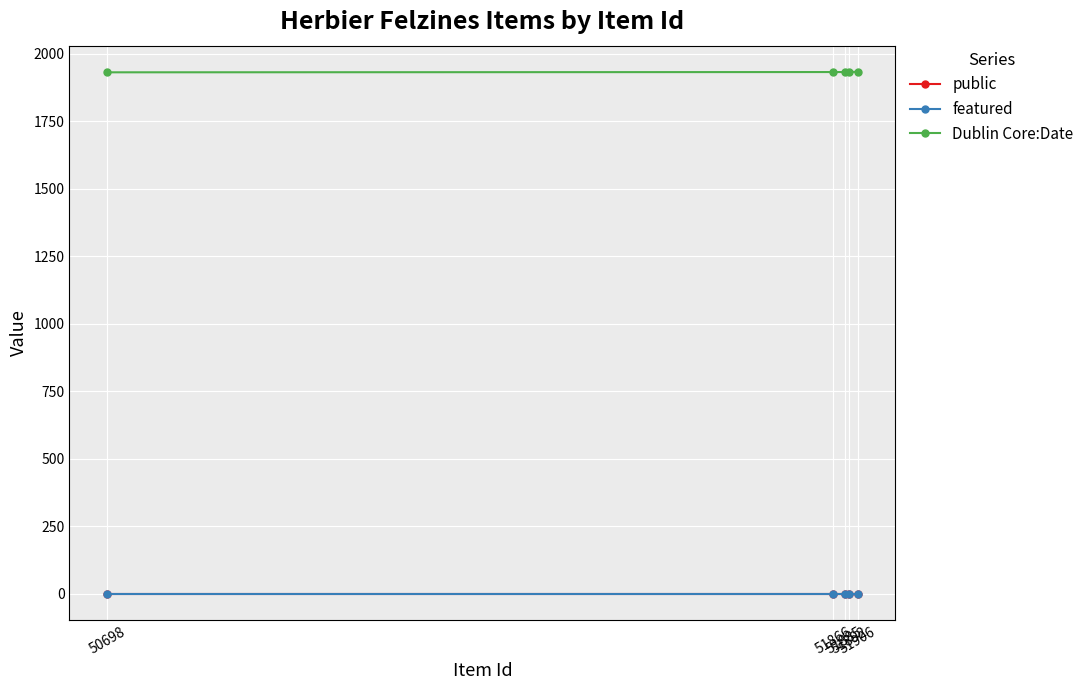

The featured series shows 0 at 51892. True or false?

True